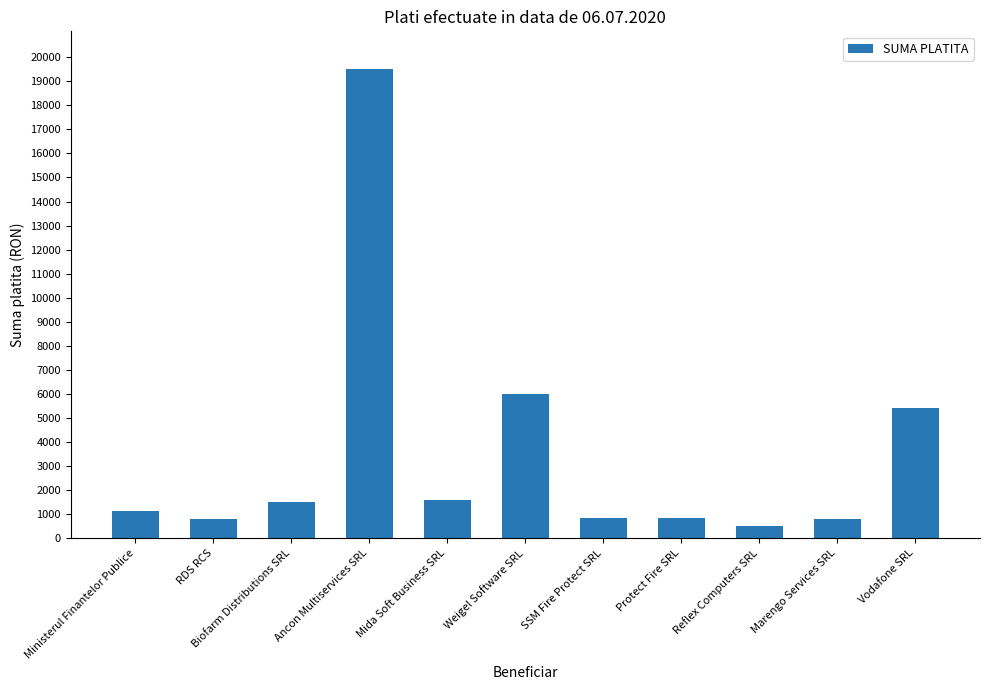

What is the difference between the second highest and minimum values?

5513.3